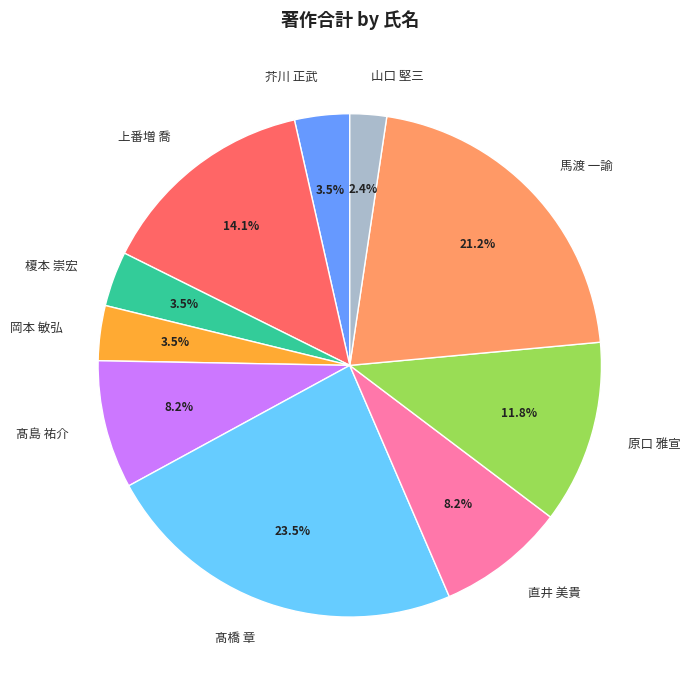

To the nearest percent, what is the difference between the largest and smallest slice percentages?

21%